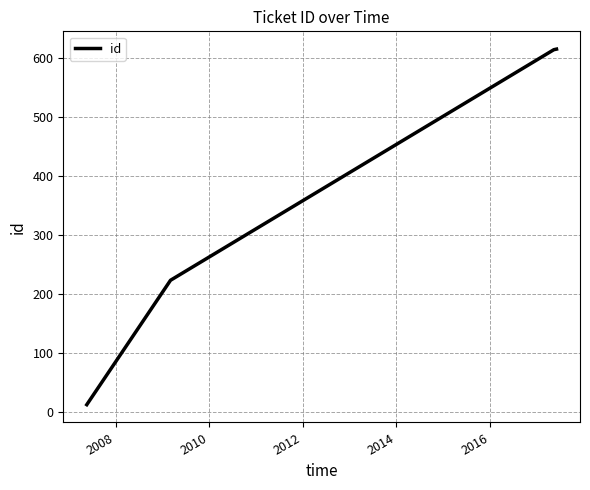

What is the difference between the maximum and minimum values?

603